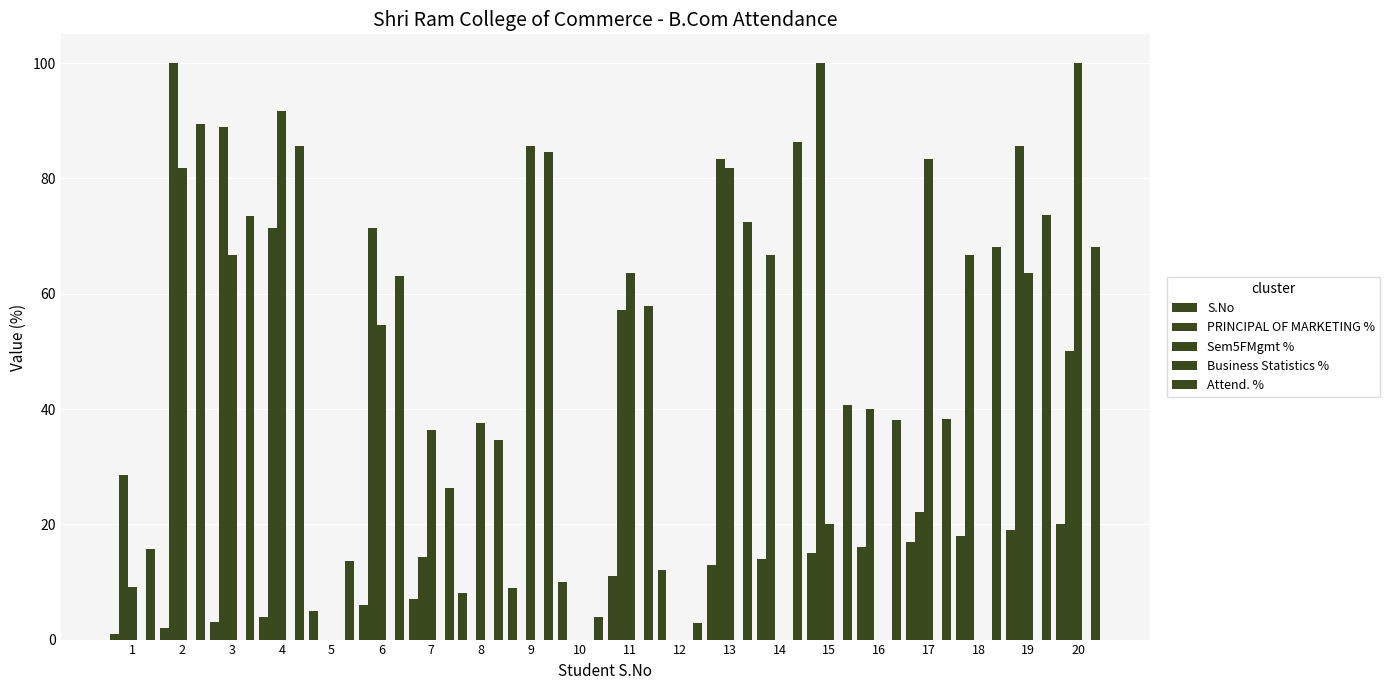

How many values in the PRINCIPAL OF MARKETING % series exceed 57?

10